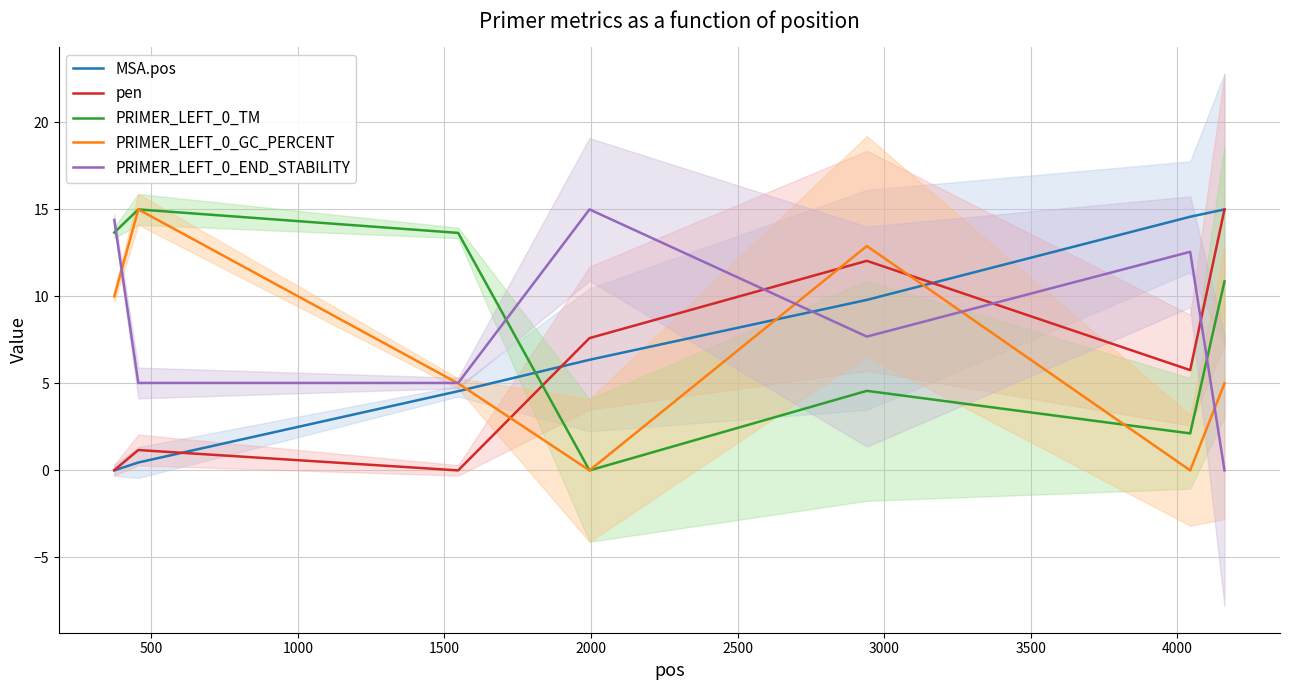

What is the highest value of the PRIMER_LEFT_0_END_STABILITY series?

15.0